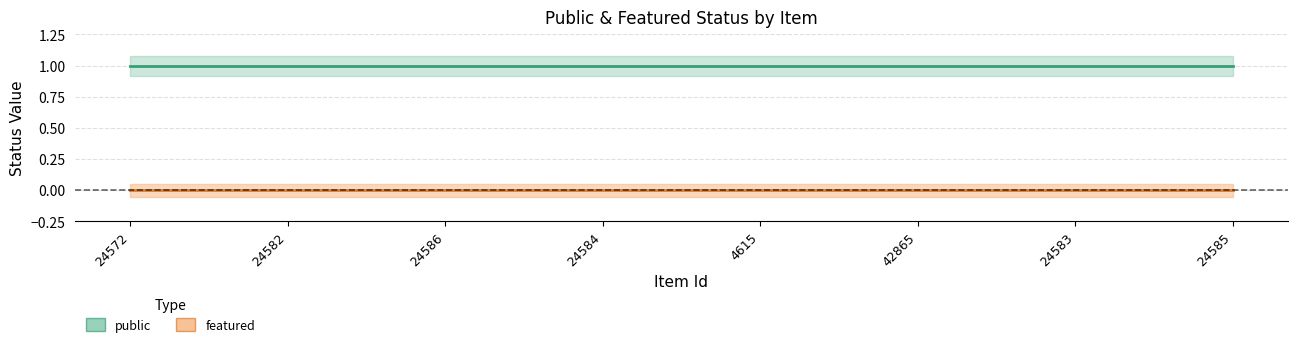

What is the maximum value shown in the chart?

1